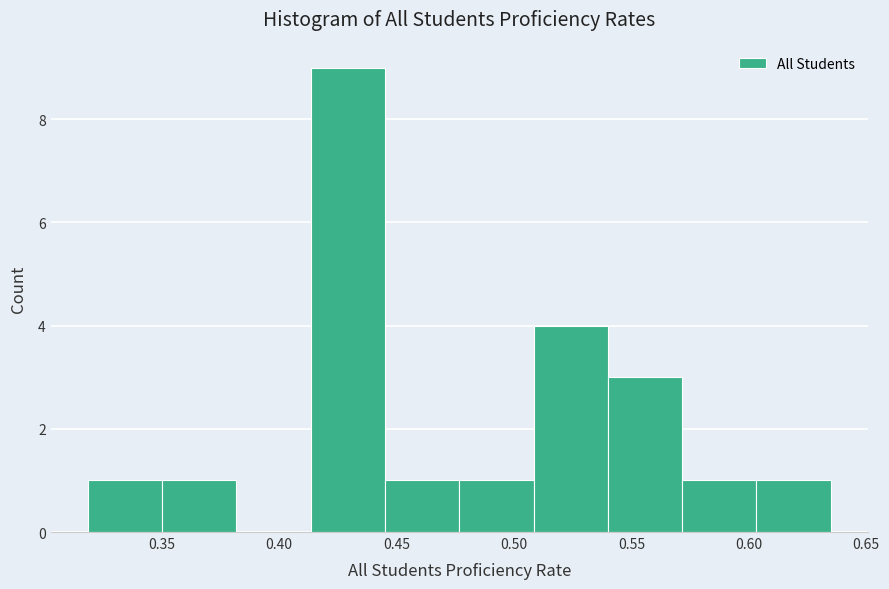

Which range on the x-axis has the tallest bar?

0.415 to 0.445